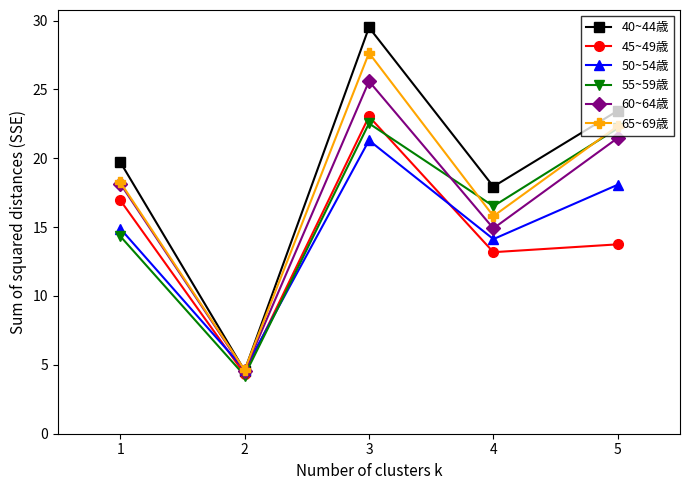

True or false: 50~54歳 and 55~59歳 cross at least once.

True